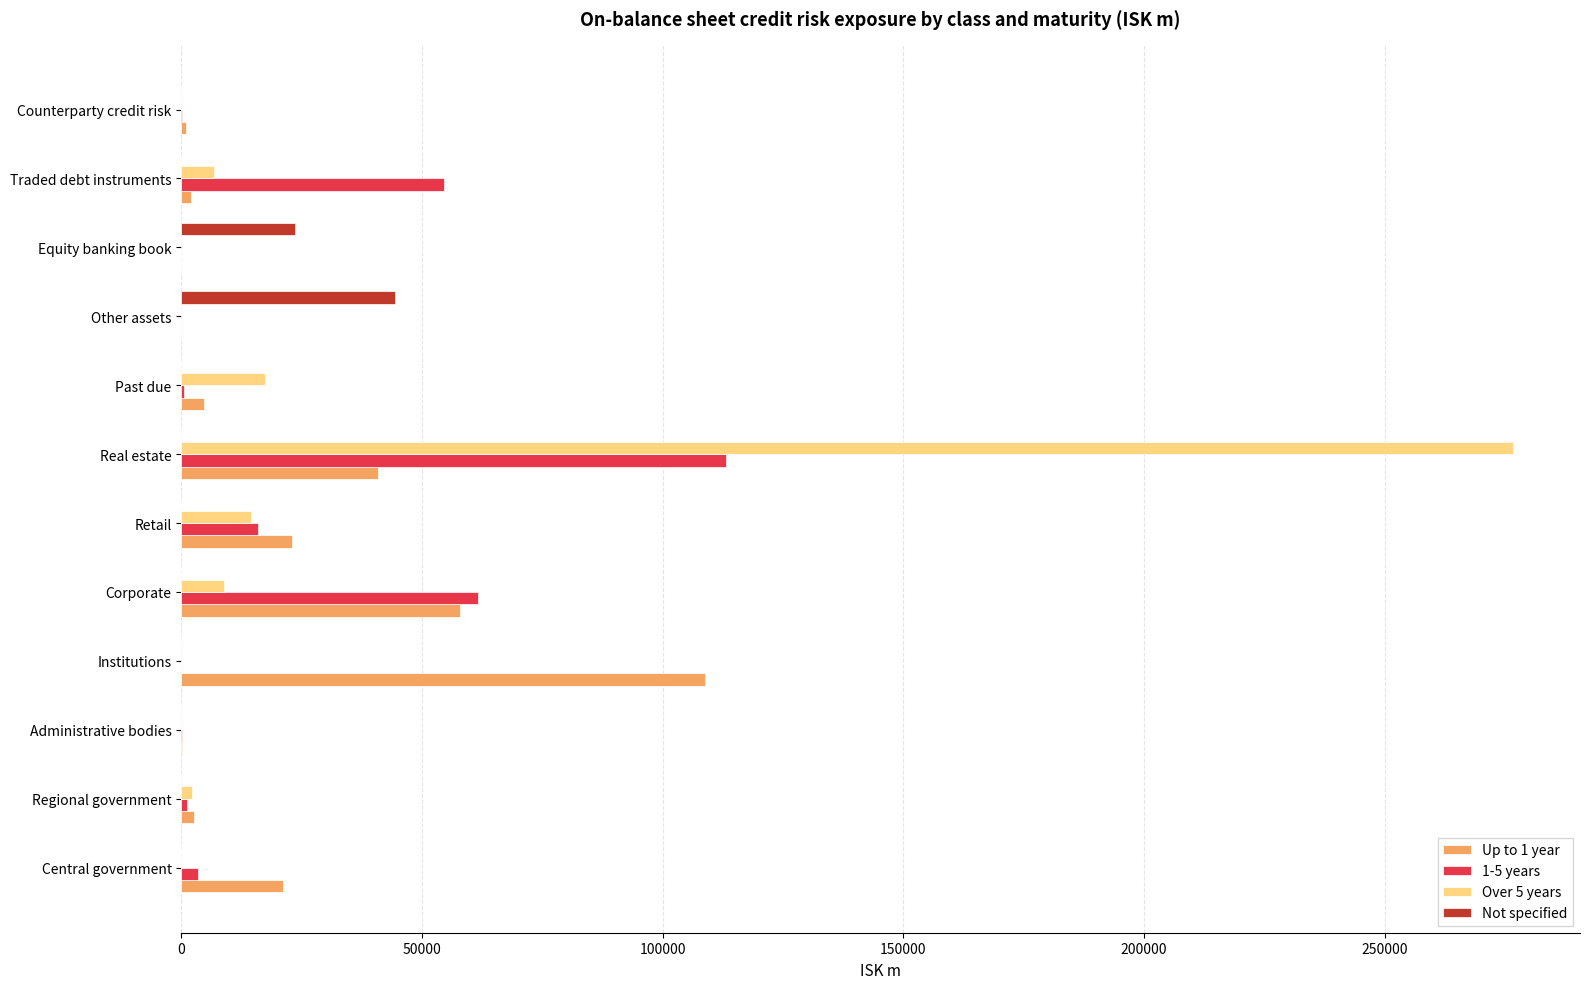

How many values in the Over 5 years series exceed 2116?

6